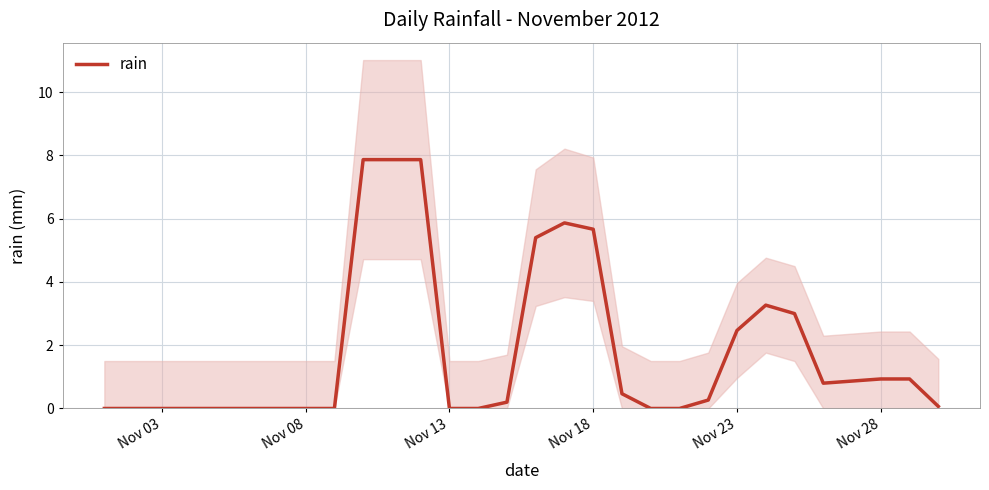

What is the difference between the second highest and minimum values?

7.9